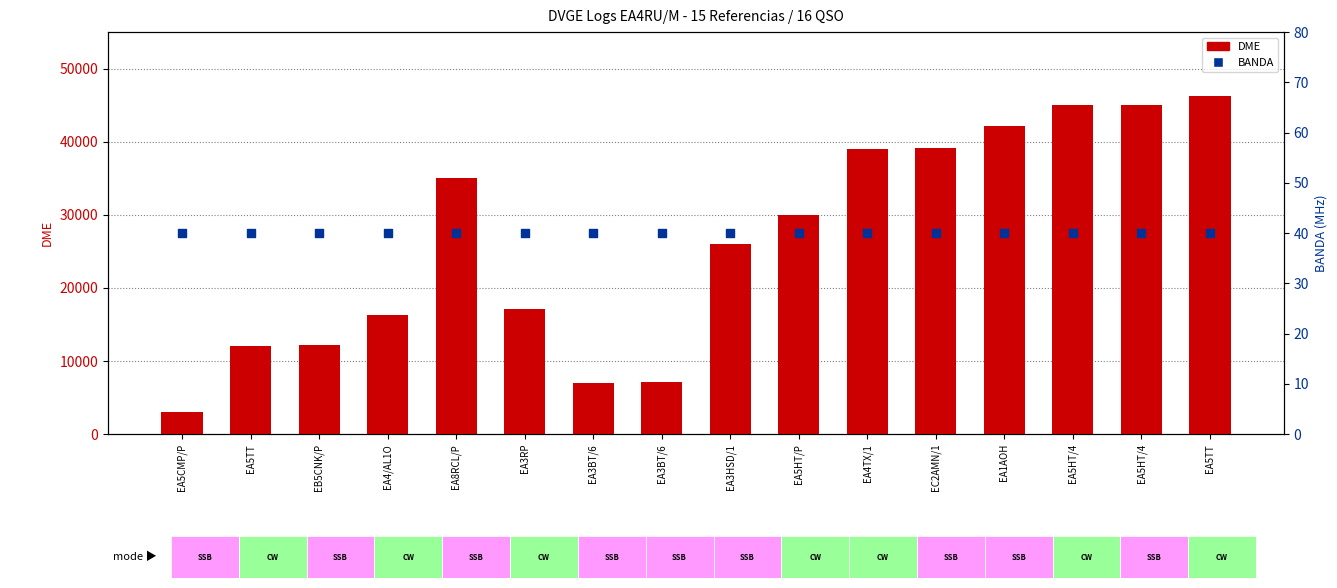

Which series contains the lowest Y value?

BANDA